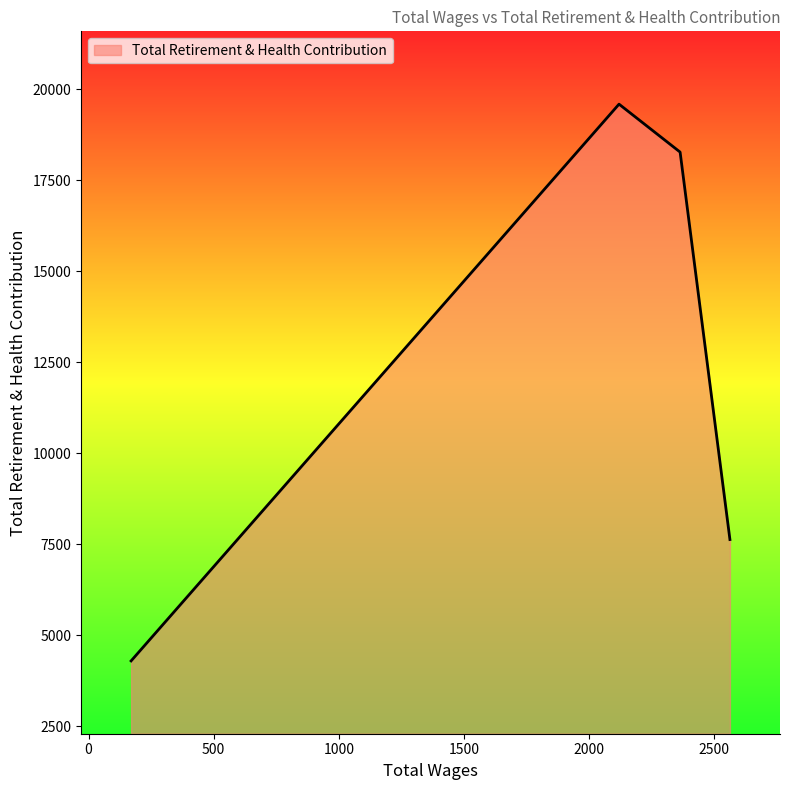

What is the difference between the maximum and second lowest values?

11958